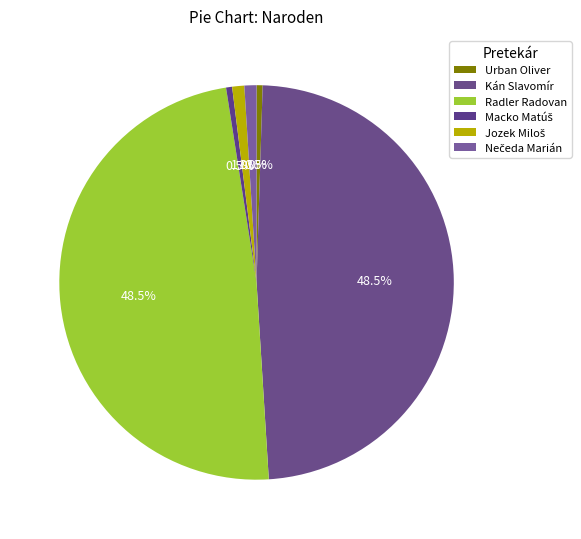

To the nearest percent, what portion does Kán Slavomír represent?

49%